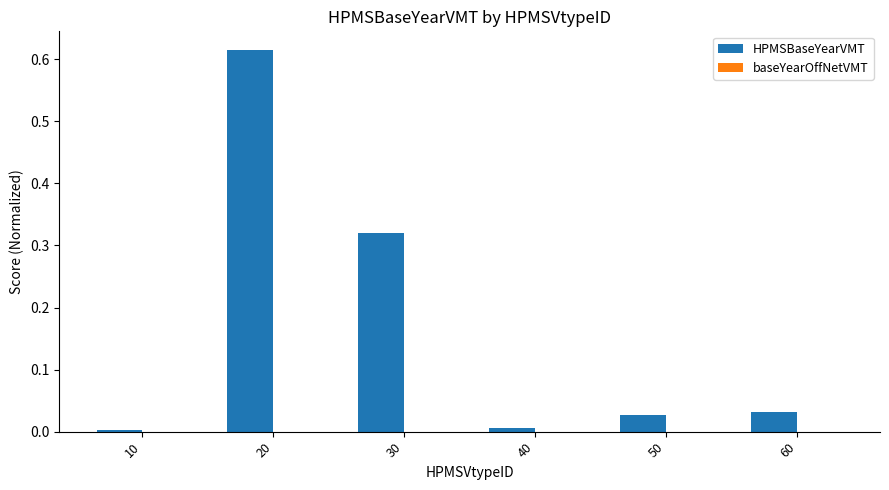

The chart shows a value of 0.0 at 10. True or false?

True